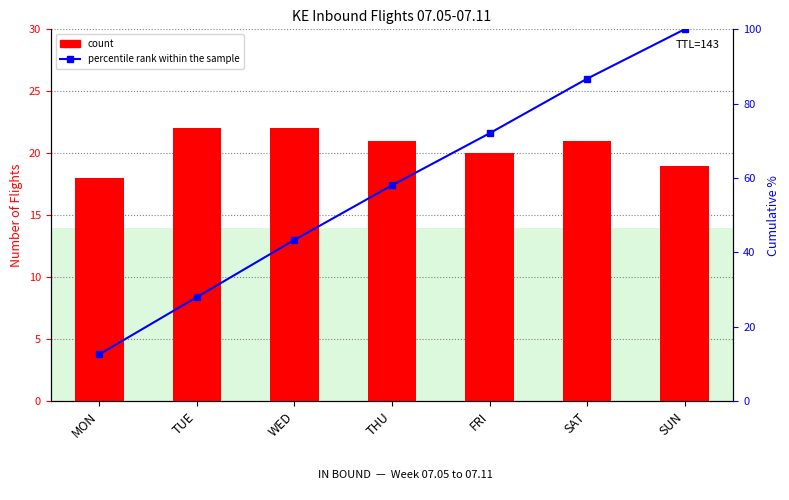

Reading left to right, list all the values displayed in this chart.

count: MON=18.0	TUE=22.0	WED=22.0	THU=21.0	FRI=20.0	SAT=21.0	SUN=19.0
percentile rank within the sample: MON=12.6	TUE=28.0	WED=43.4	THU=58.0	FRI=72.0	SAT=86.7	SUN=100.0